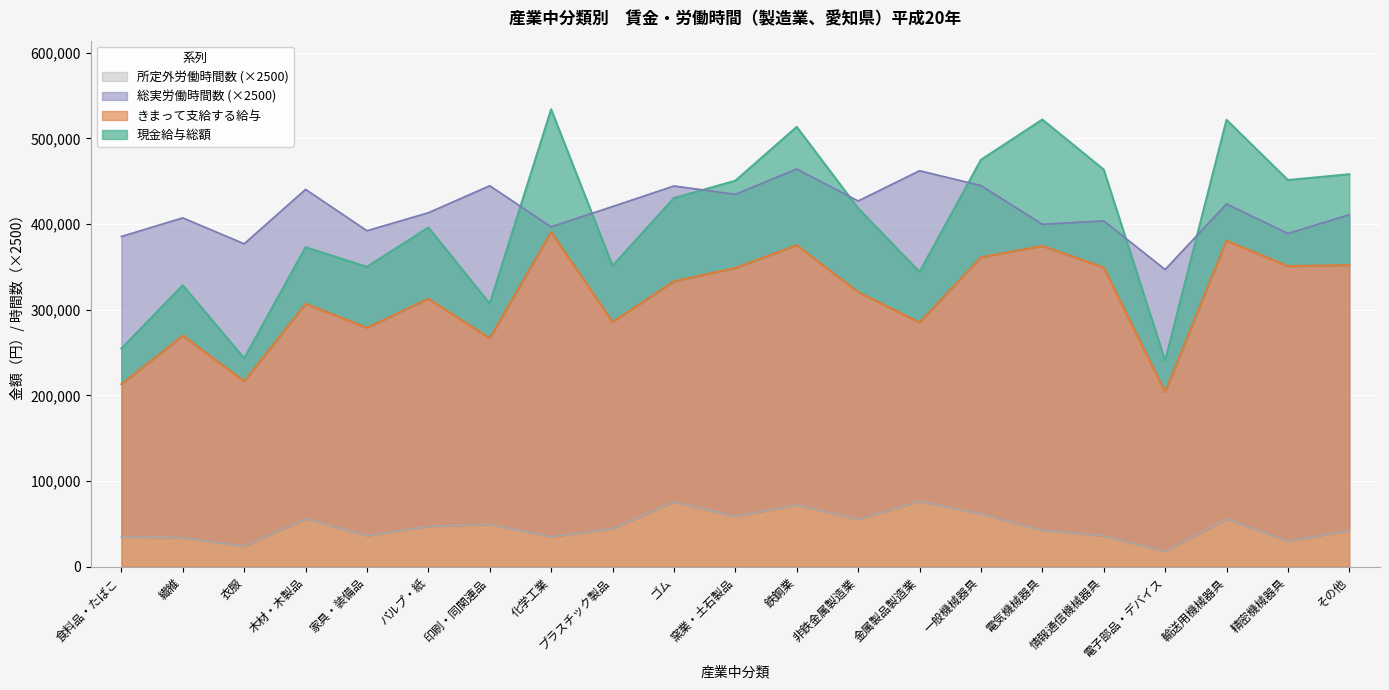

True or false: きまって支給する給与 and 所定外労働時間数 cross at least once.

False